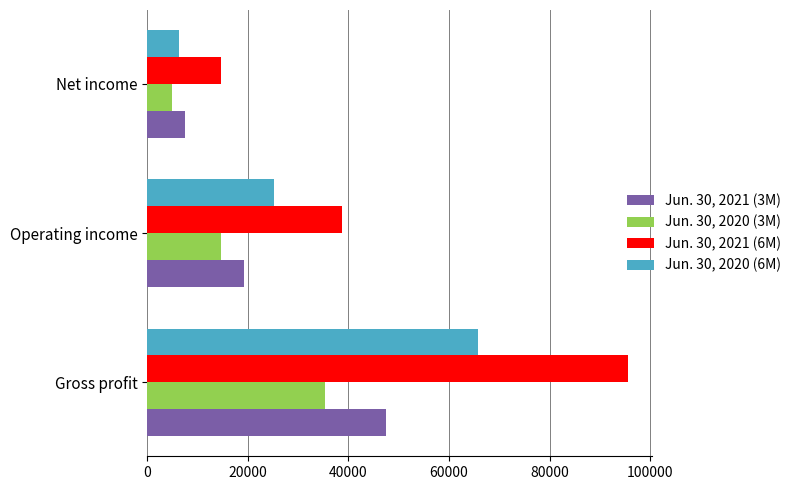

What is the sum of the Jun. 30, 2020 (6M) values at Net income and Operating income?

31370